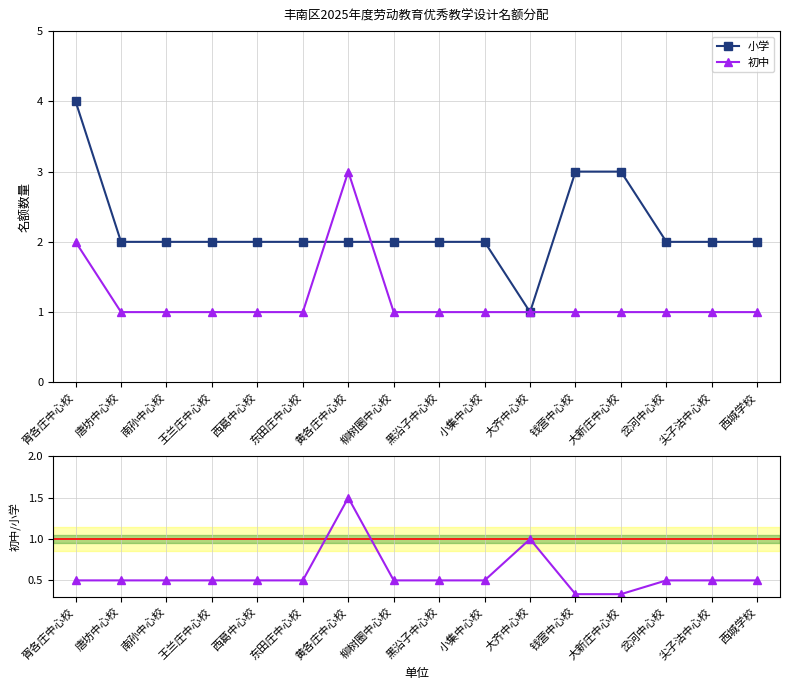

Reading left to right, extract all data points from this chart.

小学: 胥各庄中心校=4.0	唐坊中心校=2.0	南孙中心校=2.0	王兰庄中心校=2.0	西葛中心校=2.0	东田庄中心校=2.0	黄各庄中心校=2.0	柳树圈中心校=2.0	黑沿子中心校=2.0	小集中心校=2.0	大齐中心校=1.0	钱营中心校=3.0	大新庄中心校=3.0	岔河中心校=2.0	尖子沽中心校=2.0	西城学校=2.0
初中: 胥各庄中心校=2.0	唐坊中心校=1.0	南孙中心校=1.0	王兰庄中心校=1.0	西葛中心校=1.0	东田庄中心校=1.0	黄各庄中心校=3.0	柳树圈中心校=1.0	黑沿子中心校=1.0	小集中心校=1.0	大齐中心校=1.0	钱营中心校=1.0	大新庄中心校=1.0	岔河中心校=1.0	尖子沽中心校=1.0	西城学校=1.0
初中/小学: 胥各庄中心校=0.5	唐坊中心校=0.5	南孙中心校=0.5	王兰庄中心校=0.5	西葛中心校=0.5	东田庄中心校=0.5	黄各庄中心校=1.5	柳树圈中心校=0.5	黑沿子中心校=0.5	小集中心校=0.5	大齐中心校=1.0	钱营中心校=0.3	大新庄中心校=0.3	岔河中心校=0.5	尖子沽中心校=0.5	西城学校=0.5